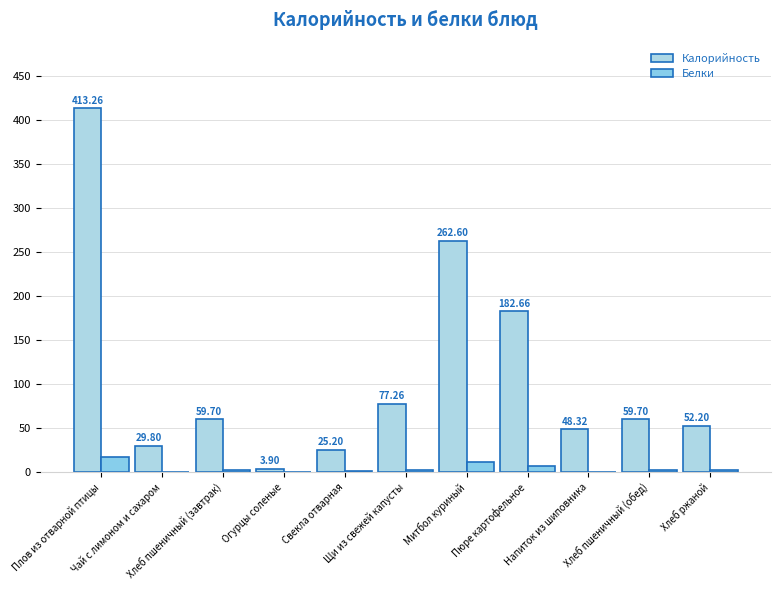

What is the smallest value displayed?

0.2